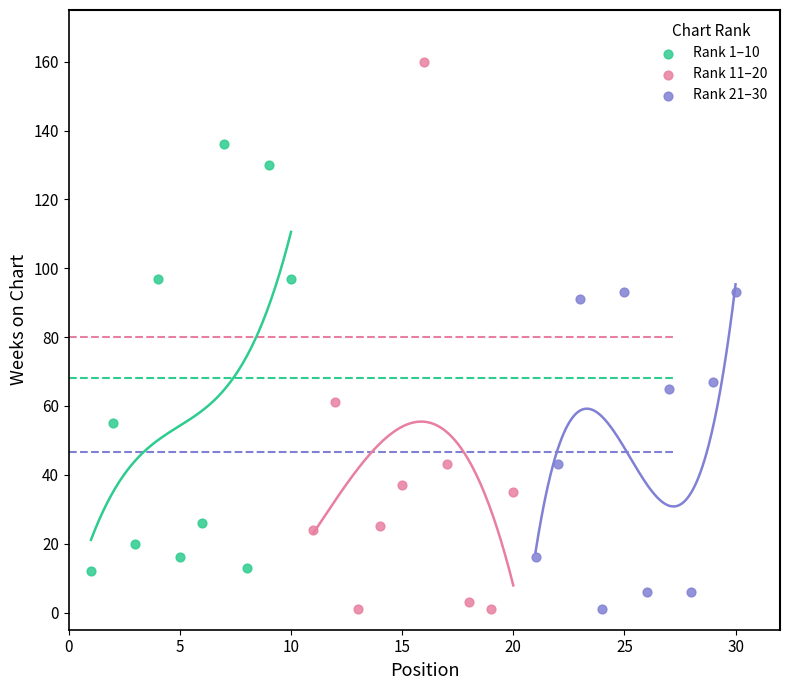

Which series has the widest spread of Y values?

Rank 11–20